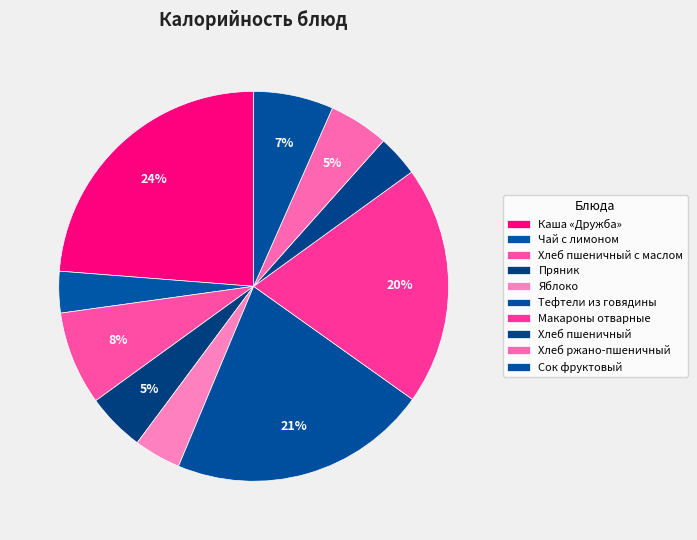

Rank the categories by value from highest to lowest.

Каша «Дружба», Тефтели из говядины, Макароны отварные, Хлеб пшеничный с маслом, Сок фруктовый, Хлеб ржано-пшеничный, Пряник, Яблоко, Хлеб пшеничный, Чай с лимоном